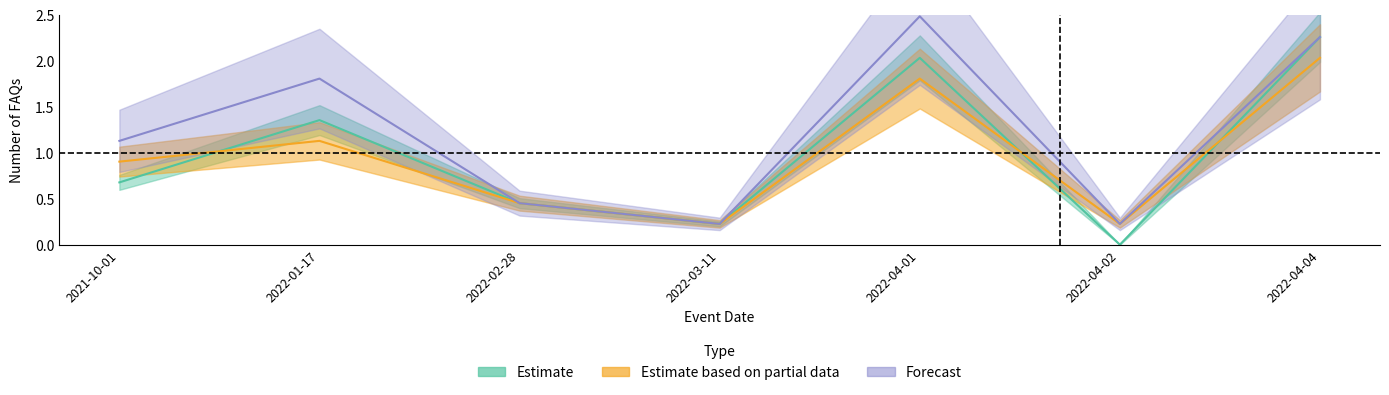

What is the difference between the second highest and minimum values in the Estimate based on partial data (Web) series?

1.6